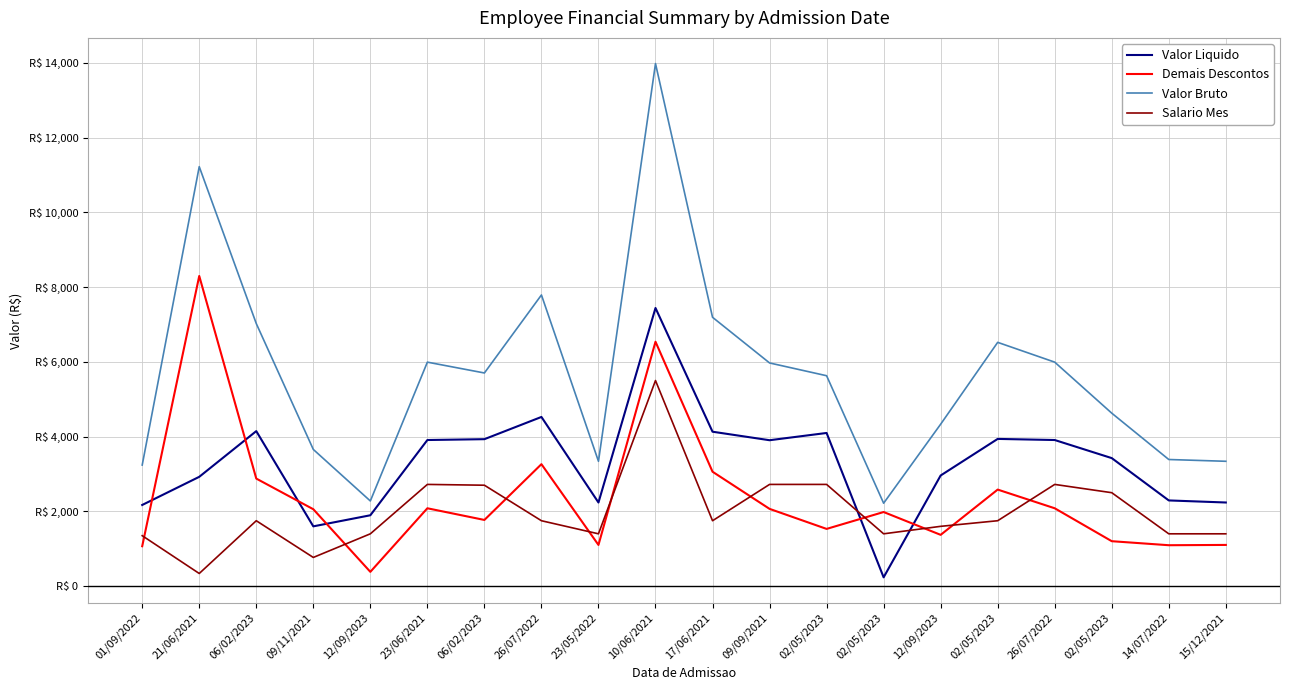

Rank the series at 23/06/2021 from highest to lowest value.

Valor Bruto, Valor Liquido, Salario Mes, Demais Descontos